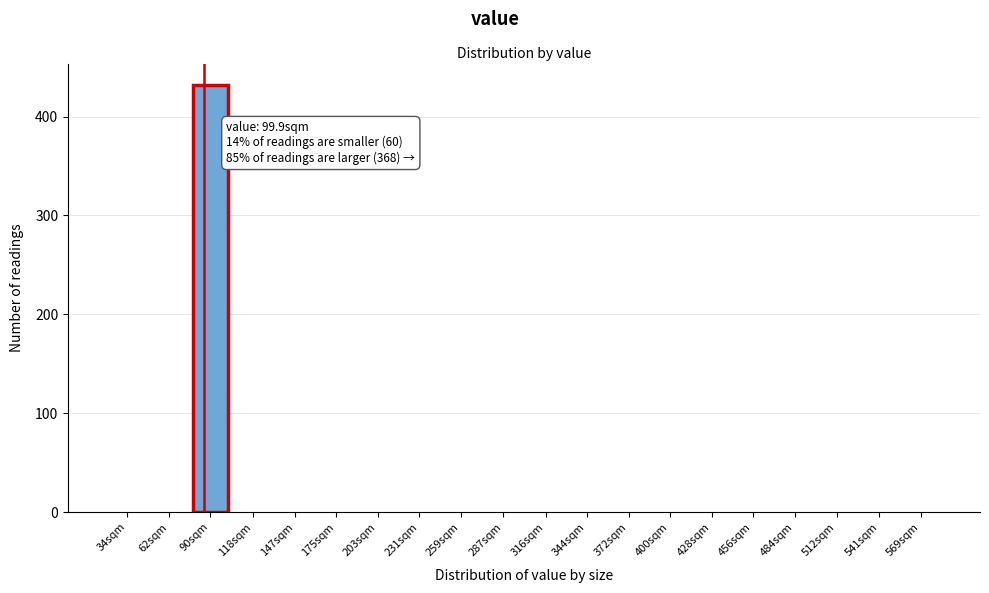

Reading right to left, list all the values displayed in this chart.

569sqm=0	541sqm=0	512sqm=0	484sqm=0	456sqm=0	428sqm=0	400sqm=0	372sqm=0	344sqm=0	316sqm=0	287sqm=0	259sqm=0	231sqm=0	203sqm=0	175sqm=0	147sqm=0	118sqm=0	90sqm=432	62sqm=0	34sqm=0